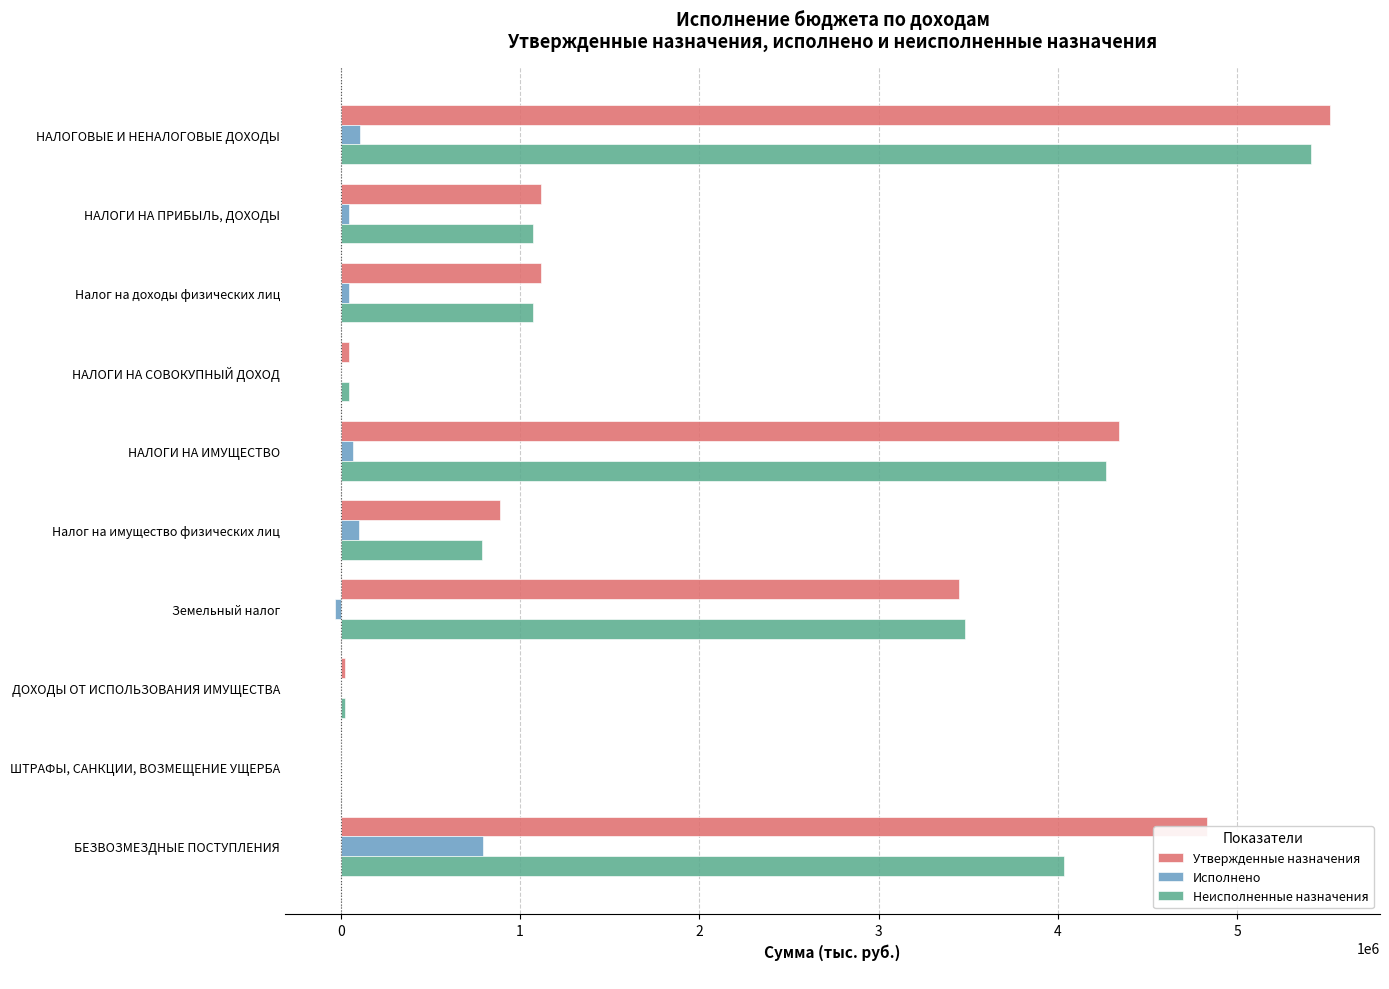

What is the greatest value displayed?

5519458.0